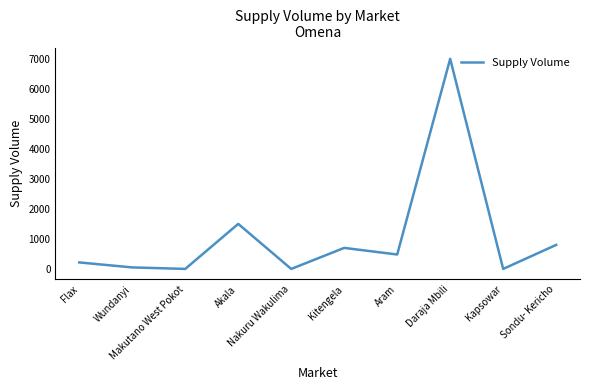

What is the maximum value shown in the chart?

7000